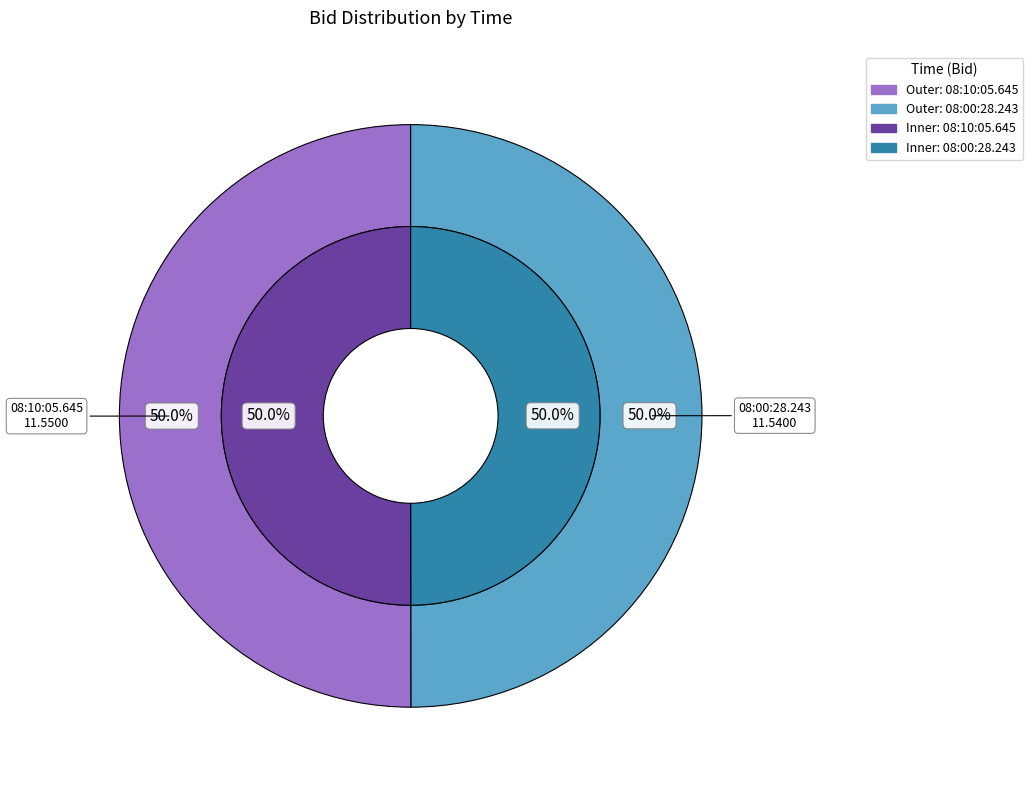

Which category has the smallest portion of the pie?

08:00:28.243